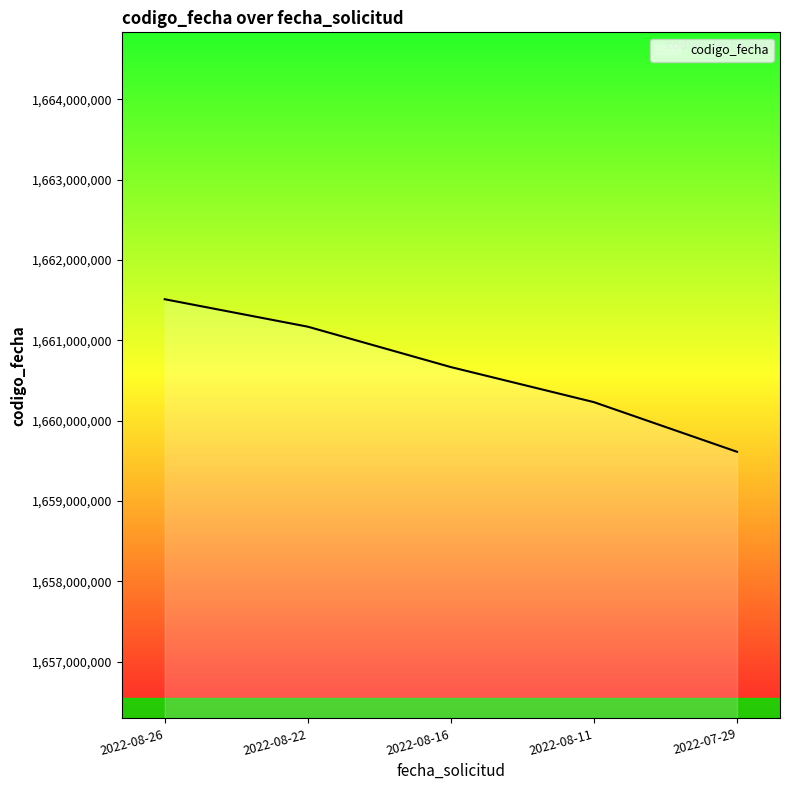

List the labels in order of value, largest first.

2022-08-26, 2022-08-22, 2022-08-16, 2022-08-11, 2022-07-29